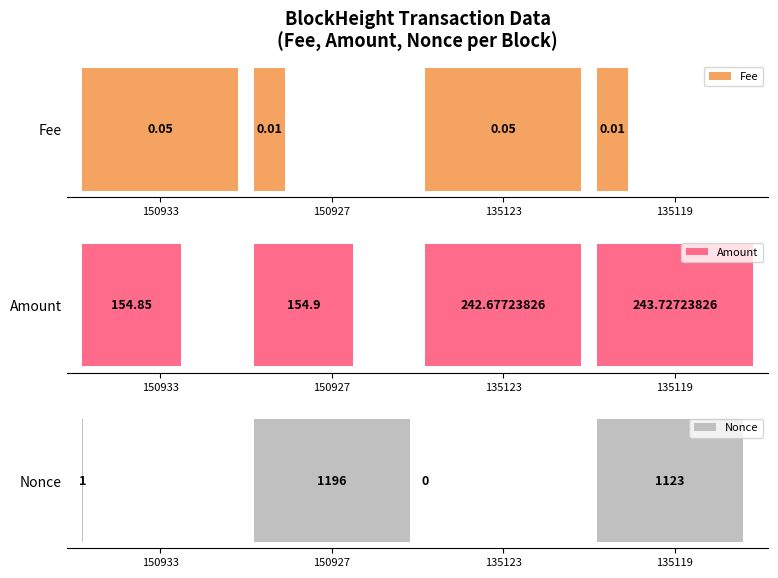

How many bars are there in each group?

3